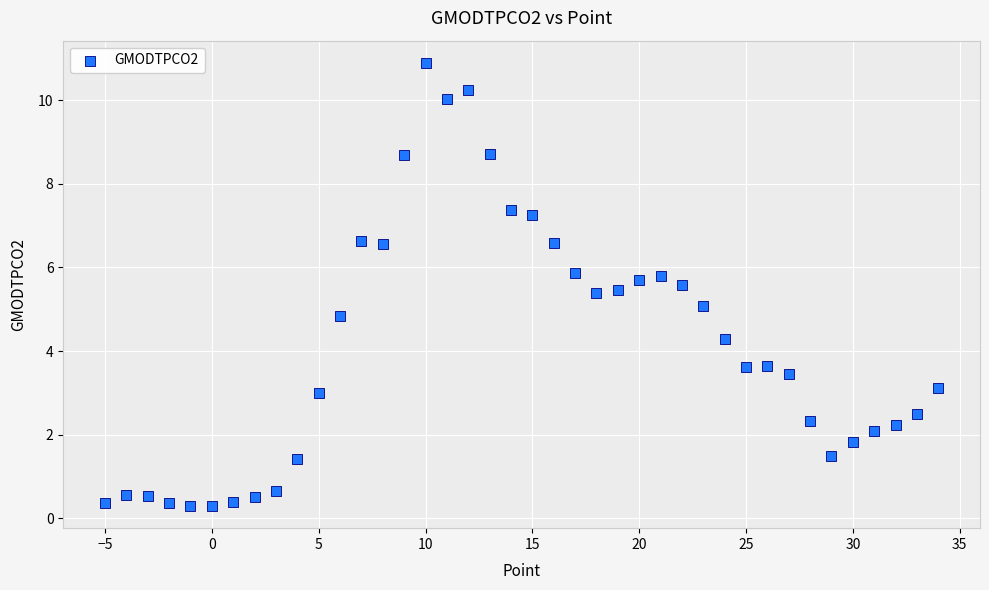

What is the range of X values (max minus min)?

39.0